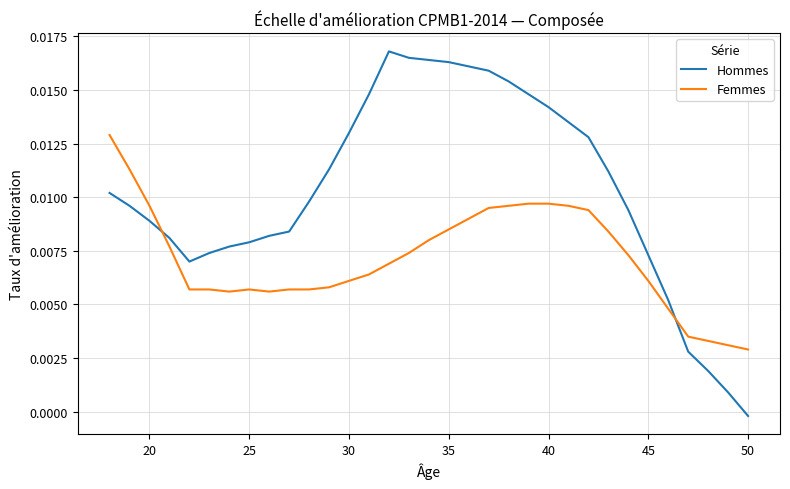

How many times do Femmes and Hommes cross each other?

2